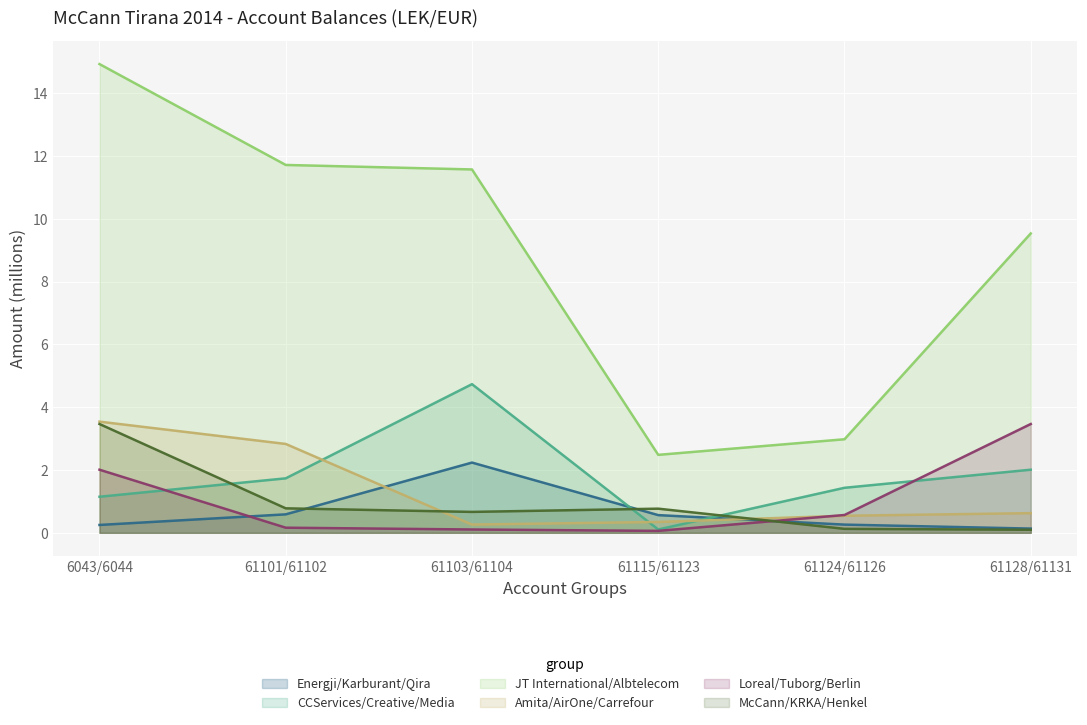

Is it true that JT International/Albtelecom equals 2.5 at 61115/61123?

True